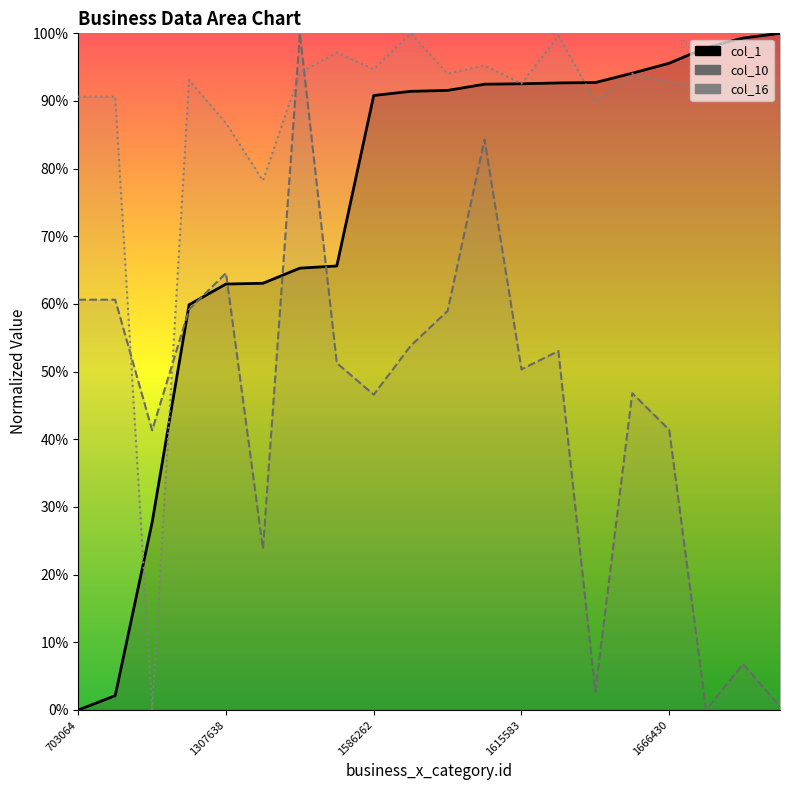

True or false: col_16 has a value of 91.9 at 19.

True